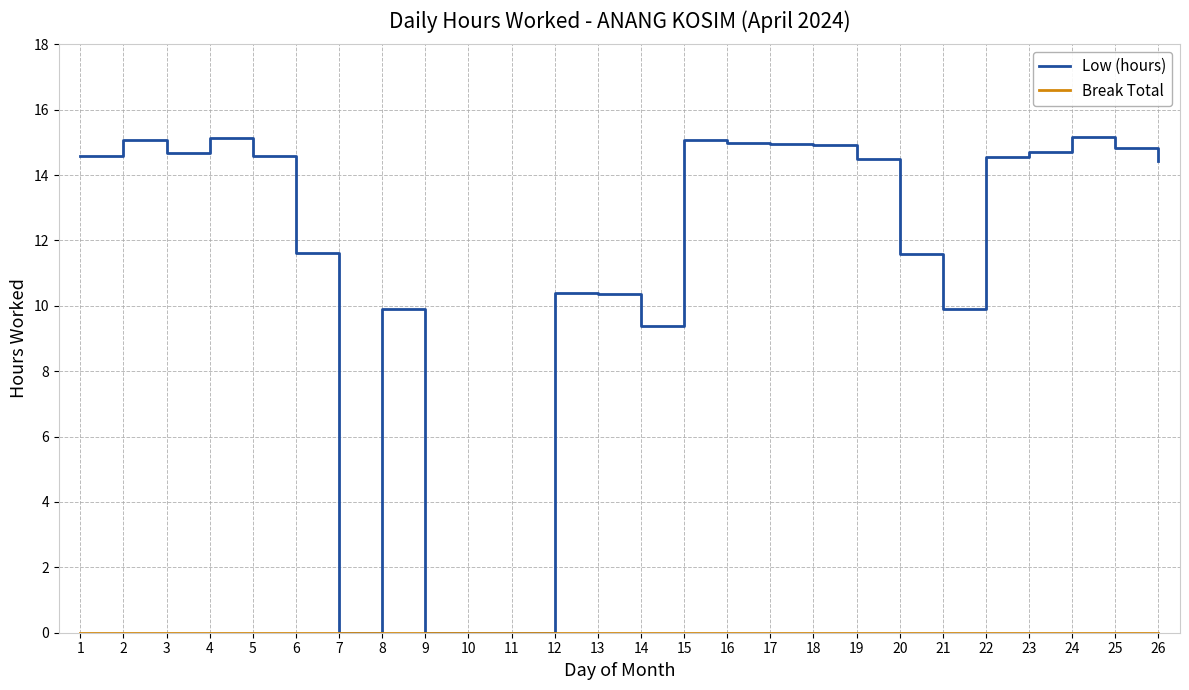

What is the highest value of the Low (hours) series?

15.2